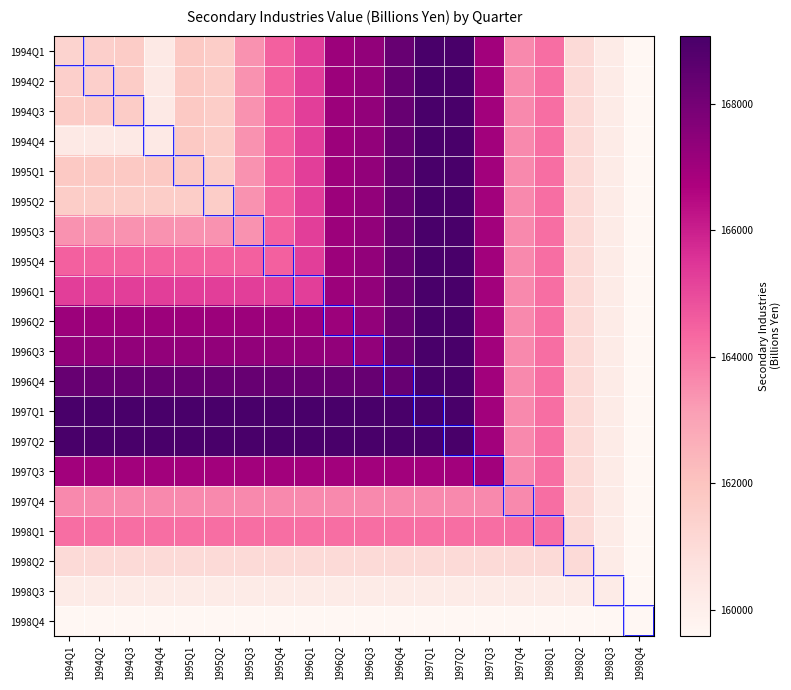

Count the number of categories in the chart.

20